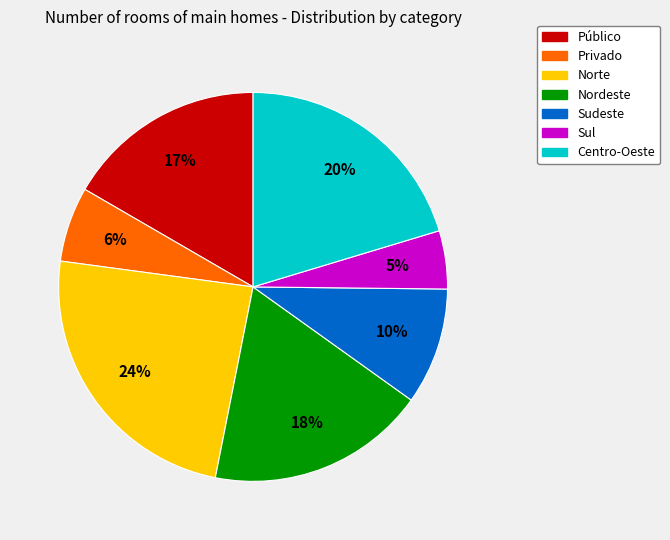

How many slices are in this pie chart?

7